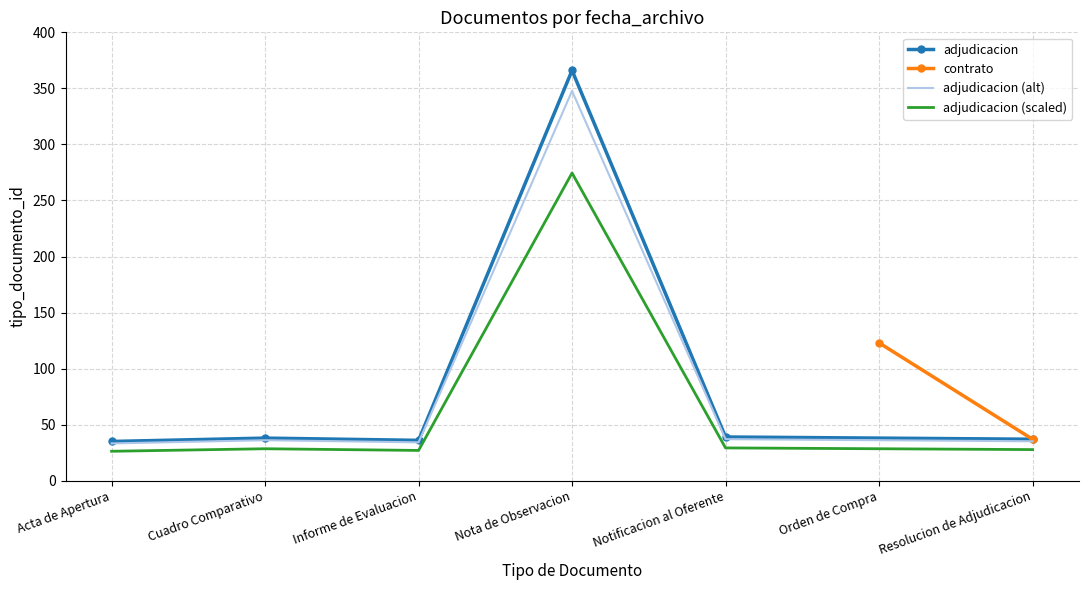

What is the highest value of the adjudicacion (scaled) series?

274.5